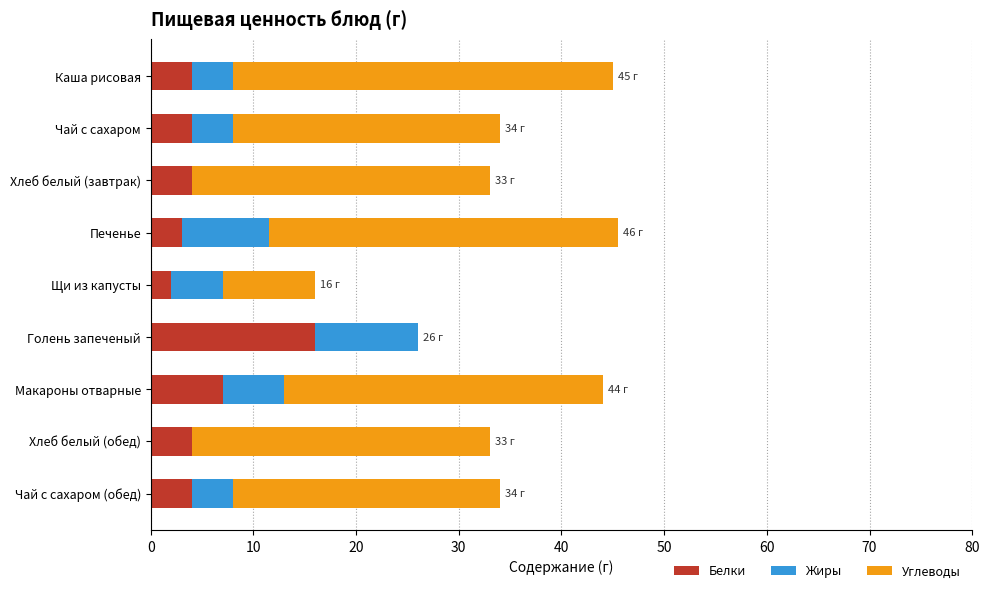

What is the approximate value of Белки at Чай с сахаром?

4.0